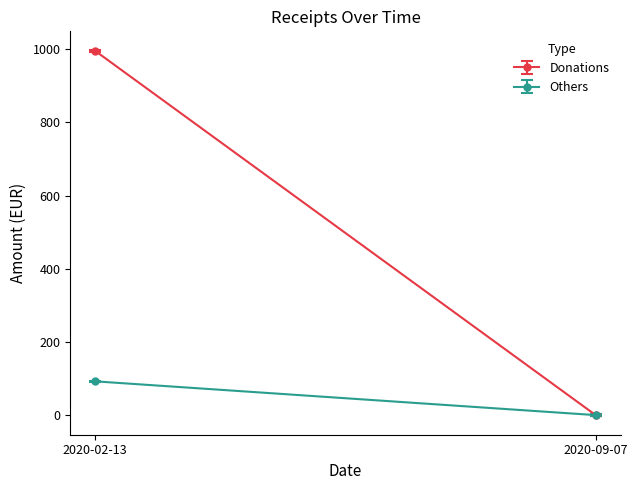

Is the value of Others at 2020-09-07 greater than the value of Donations at 2020-09-07?

No